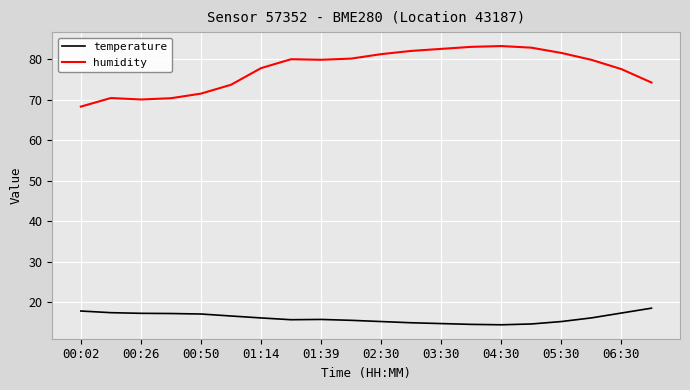

Which series has the widest spread of values?

humidity